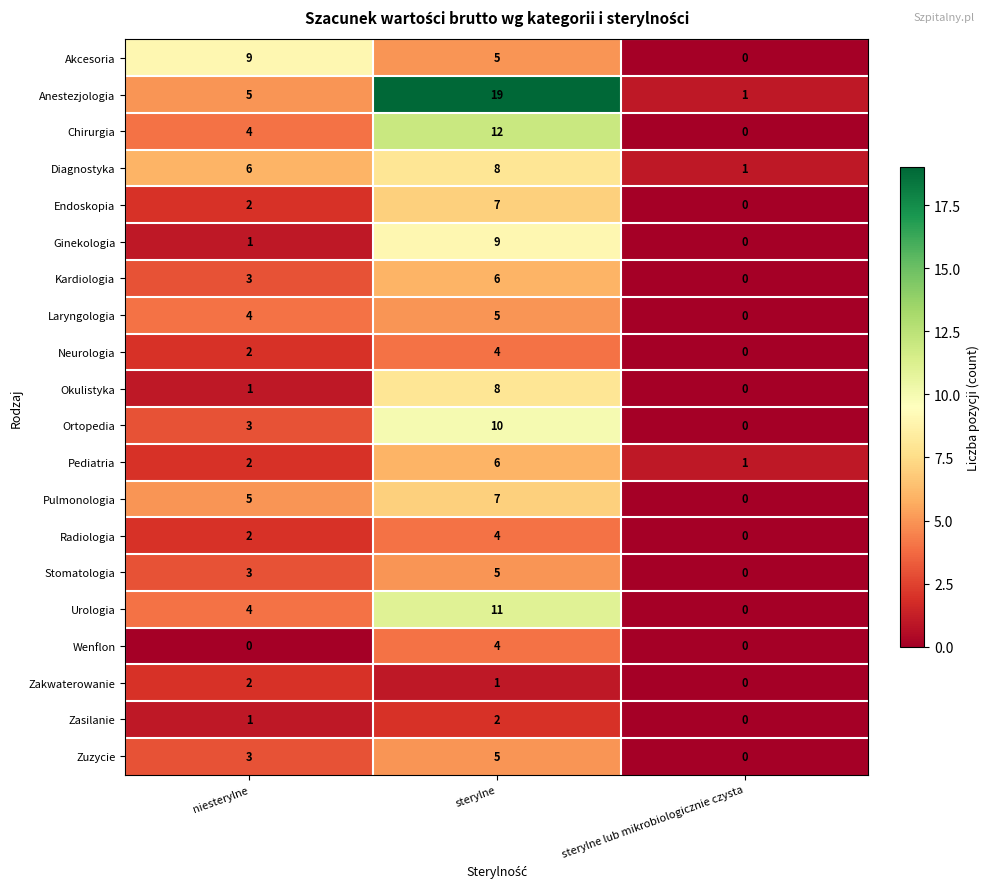

List the labels in order of Urologia value, largest first.

sterylne, niesterylne, sterylne lub mikrobiologicznie czysta